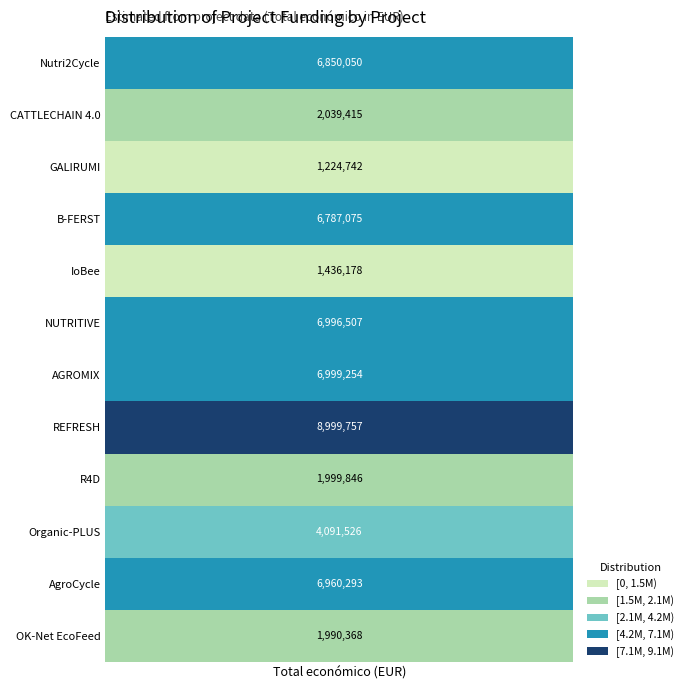

Reading right to left, transcribe all the data shown in this chart.

OK-Net EcoFeed=1990368	AgroCycle=6960293	Organic-PLUS=4091526	R4D=1999846	REFRESH=8999757	AGROMIX=6999254	NUTRITIVE=6996507	IoBee=1436178	B-FERST=6787075	GALIRUMI=1224742	CATTLECHAIN 4.0=2039415	Nutri2Cycle=6850050